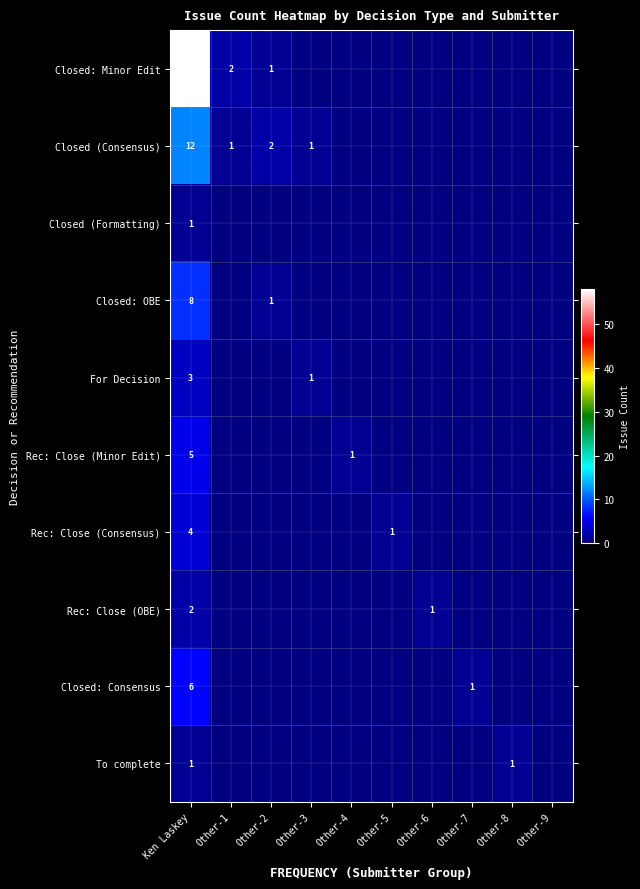

What is the spread (max minus min) of values at Ken Laskey?

57